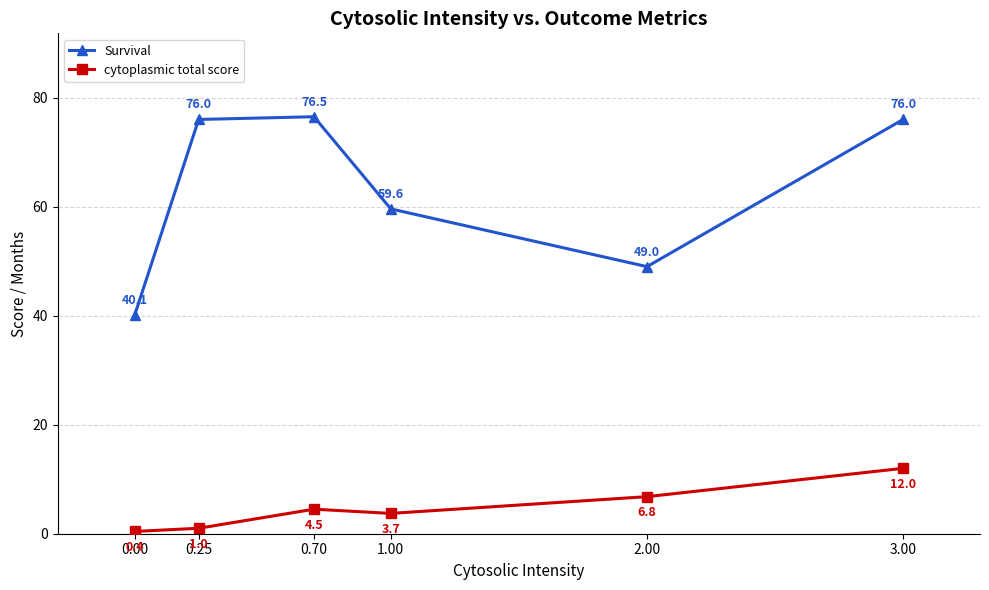

True or false: Survival has more than 0 points higher than both neighbors.

True